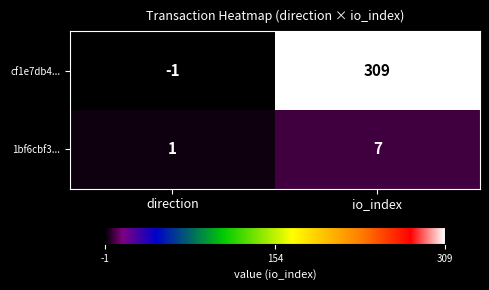

At which category does the chart reach its minimum across all series?

direction